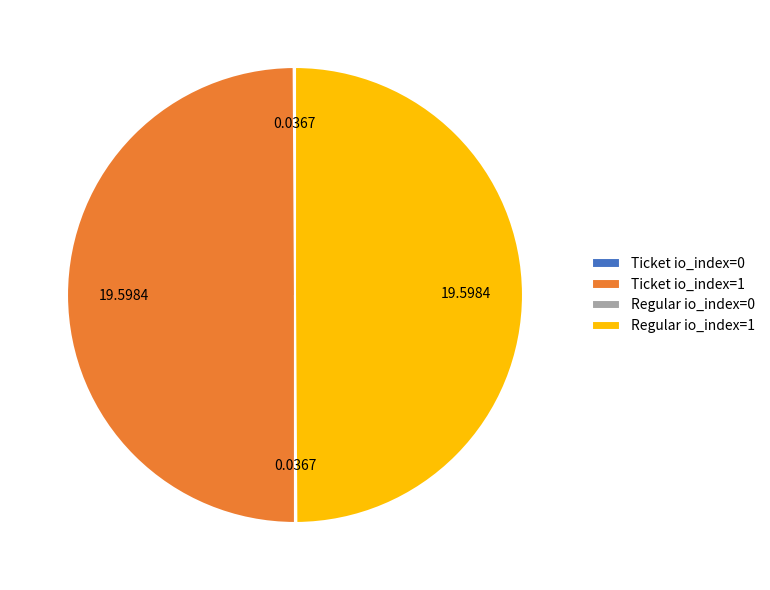

Is the sum of Ticket io_index=1 and Regular io_index=1 greater than half?

Yes